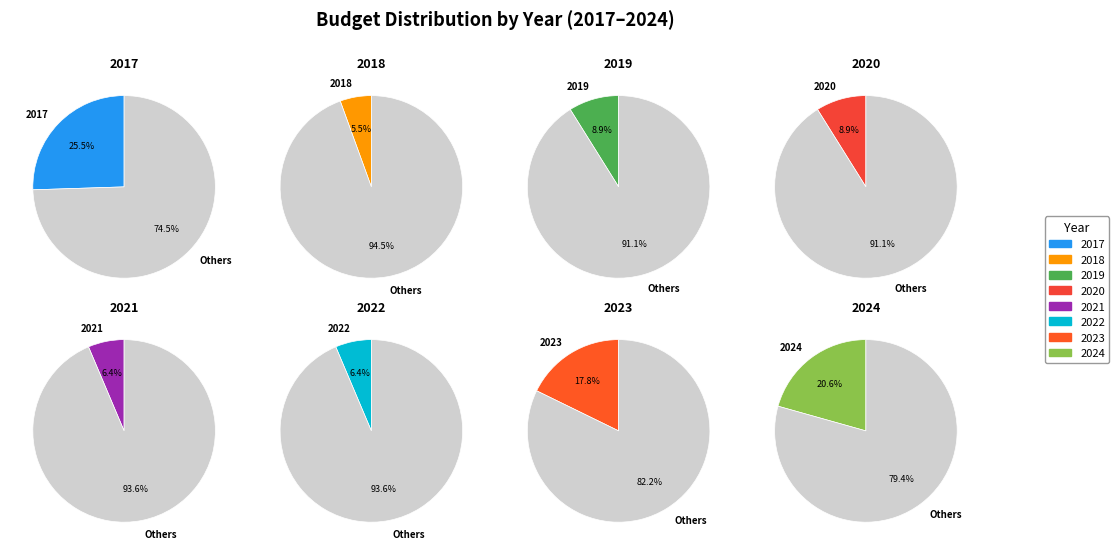

The 2021 slice represents 19% of the pie. True or false?

False